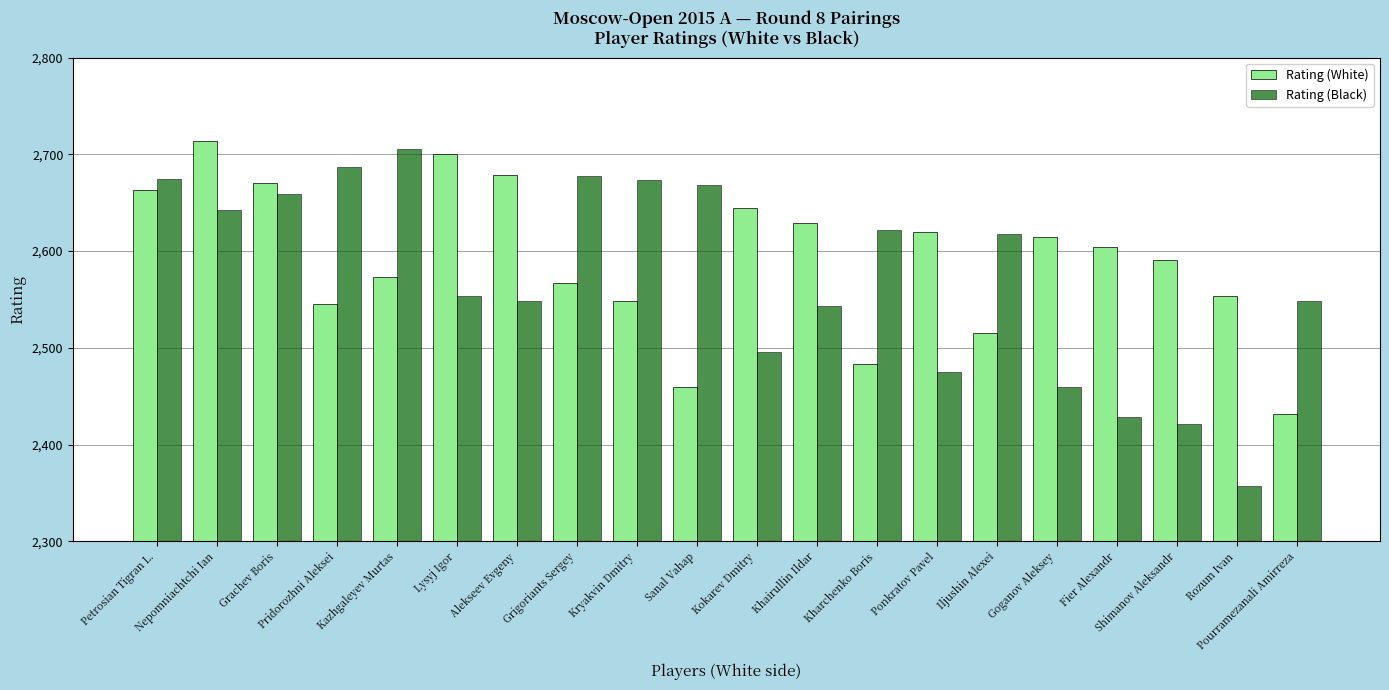

Reading left to right, extract all data points from this chart.

Rating (White): 2663	2714	2670	2545	2573	2700	2679	2567	2548	2460	2645	2629	2483	2620	2515	2615	2604	2591	2554	2432
Rating (Black): 2675	2642	2659	2687	2706	2554	2548	2678	2673	2668	2496	2543	2622	2475	2618	2460	2428	2421	2357	2548